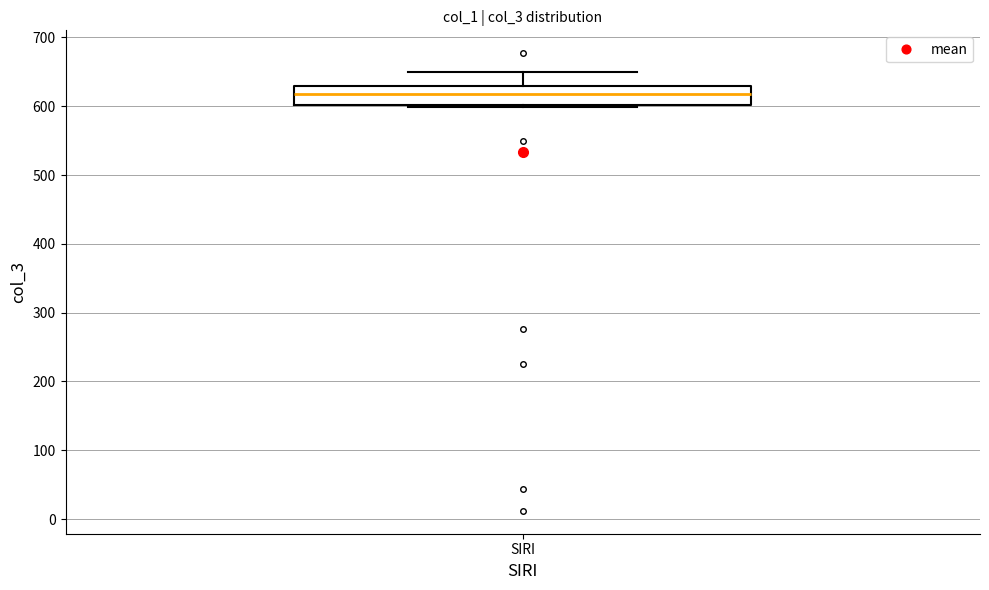

Transcribe this box plot: give where the median line is, the range the box spans, and where the two whiskers end, as read against the y-axis. The values are not printed on the chart, so give them approximately, as read against the axis.

median 620, box 600 to 630, whiskers 600 to 650